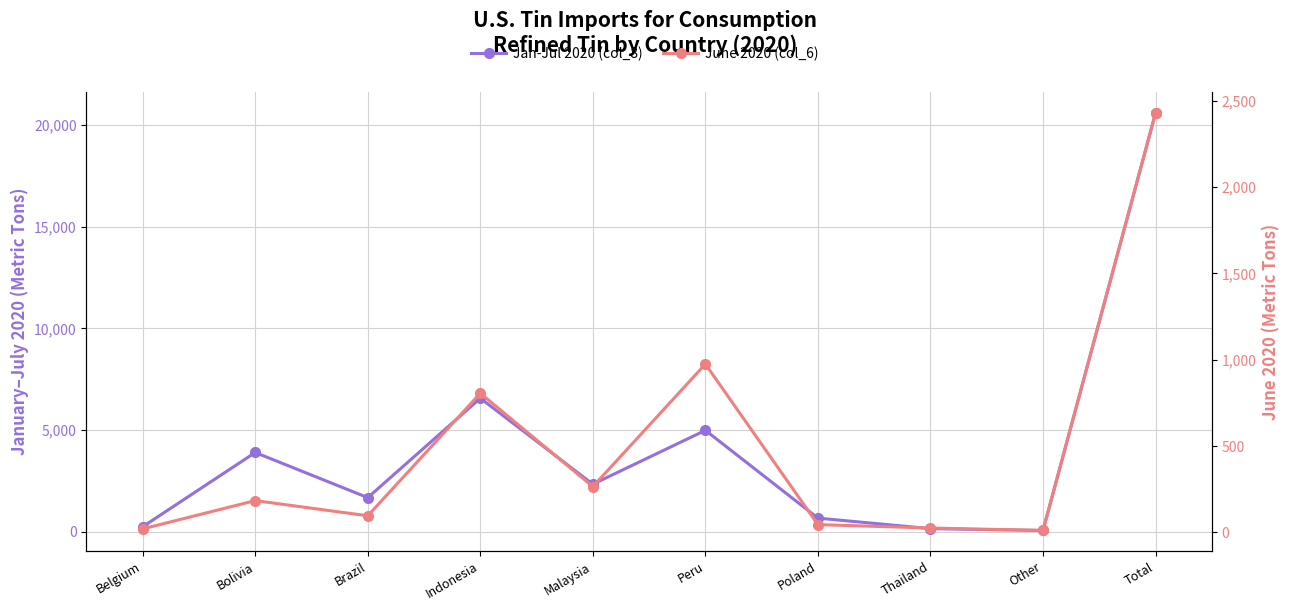

What is the difference between the maximum and minimum values in the June 2020 (col_6) series?

2419